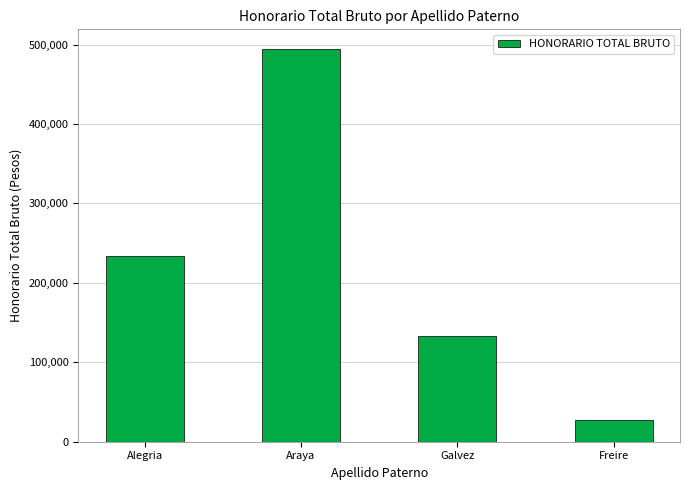

What is the change in value from Alegria to Araya?

+261112